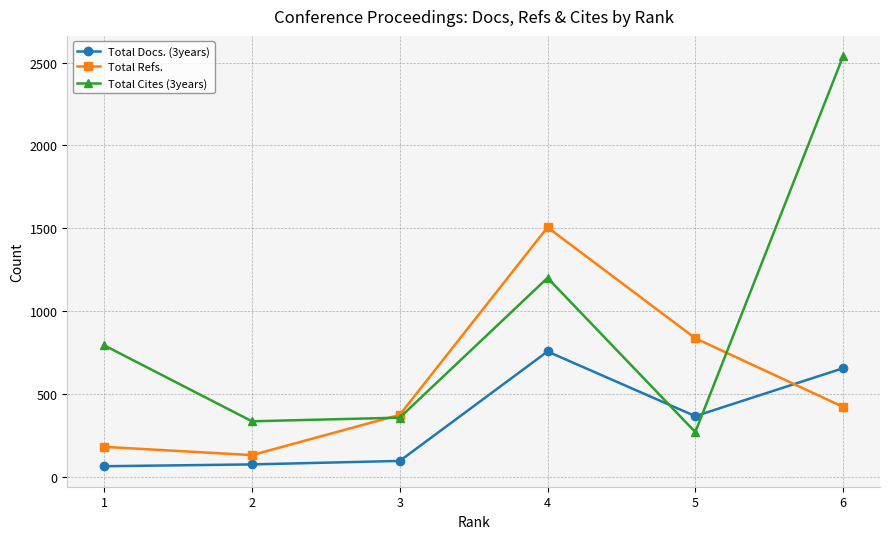

At which category is the sum across all series the highest?

6